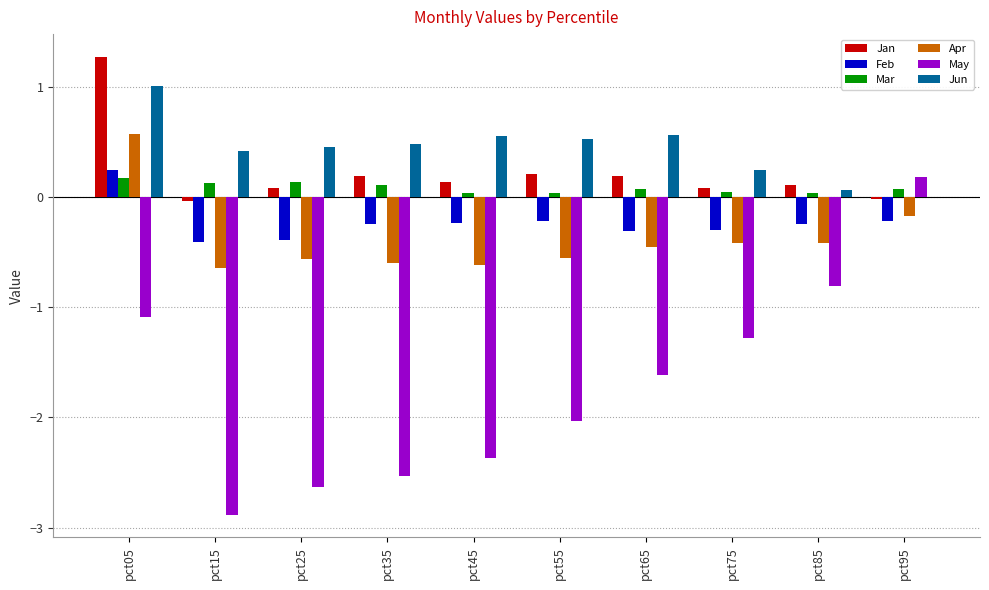

At which label does Apr reach its peak?

pct05